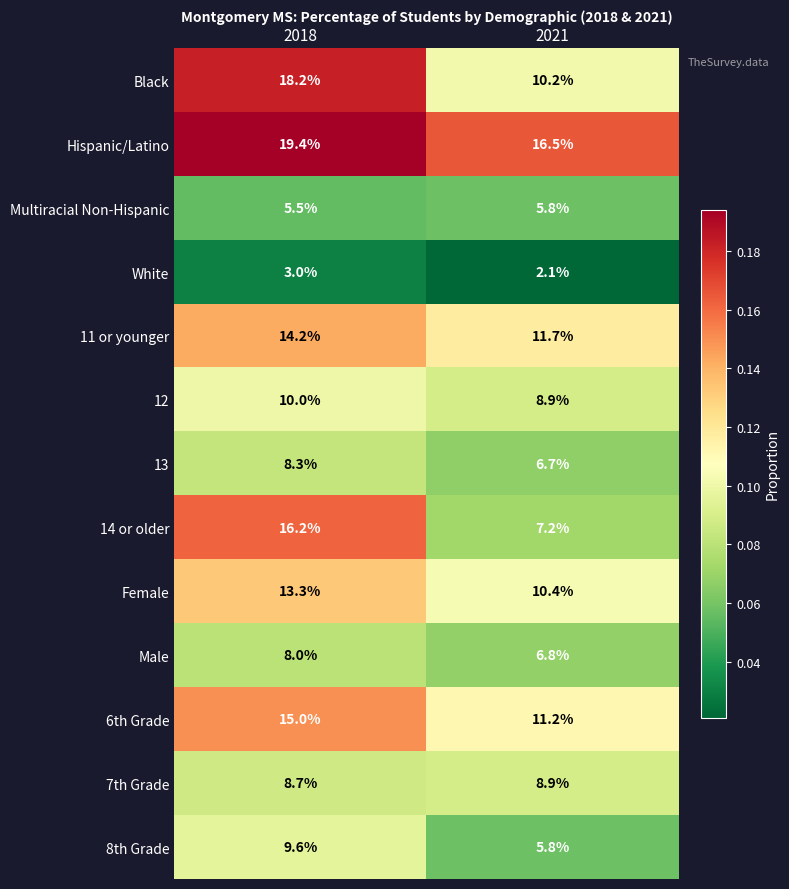

What is the total value across all series at 2021?

112.2